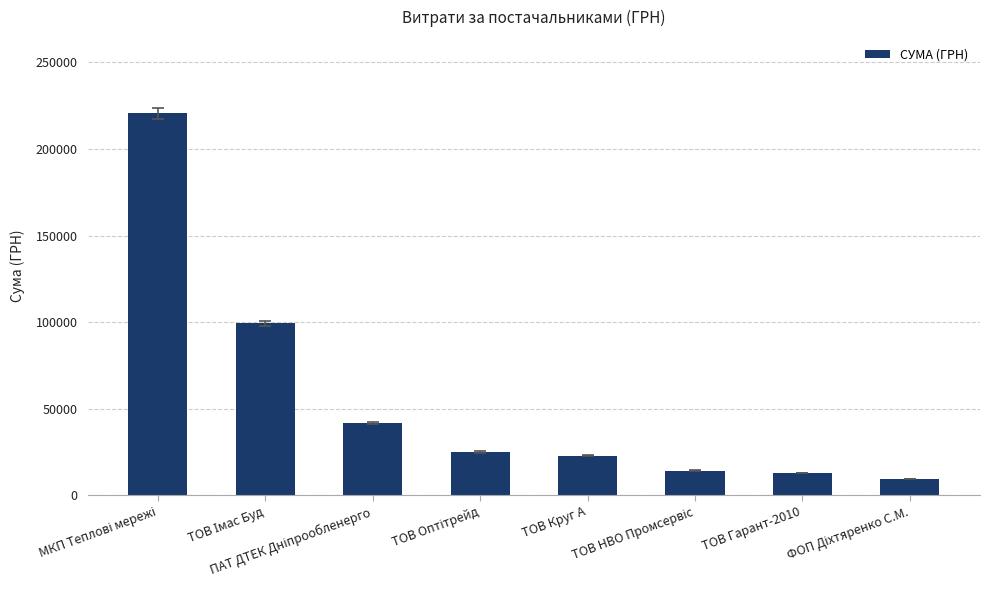

What is the difference between the second highest and second lowest values?

86350.3